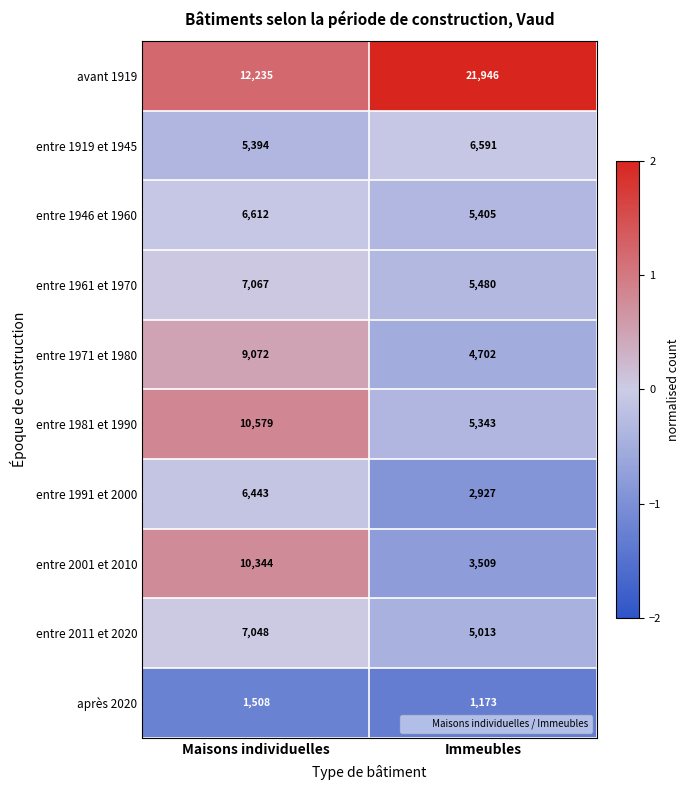

How many distinct data groups are displayed?

10